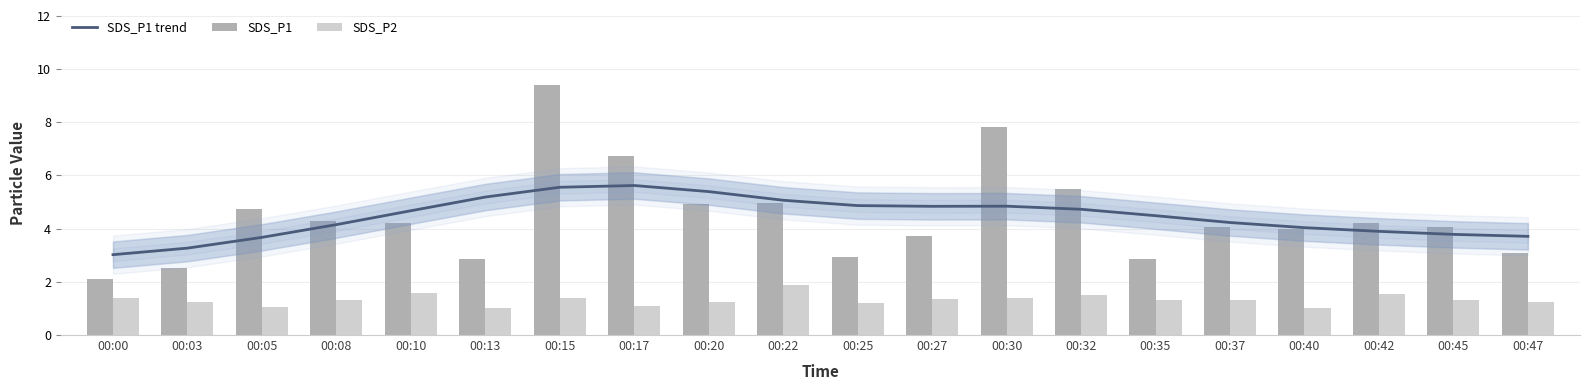

Is the value of SDS_P2 at 00:37 greater than the value of SDS_P1 trend at 00:47?

No